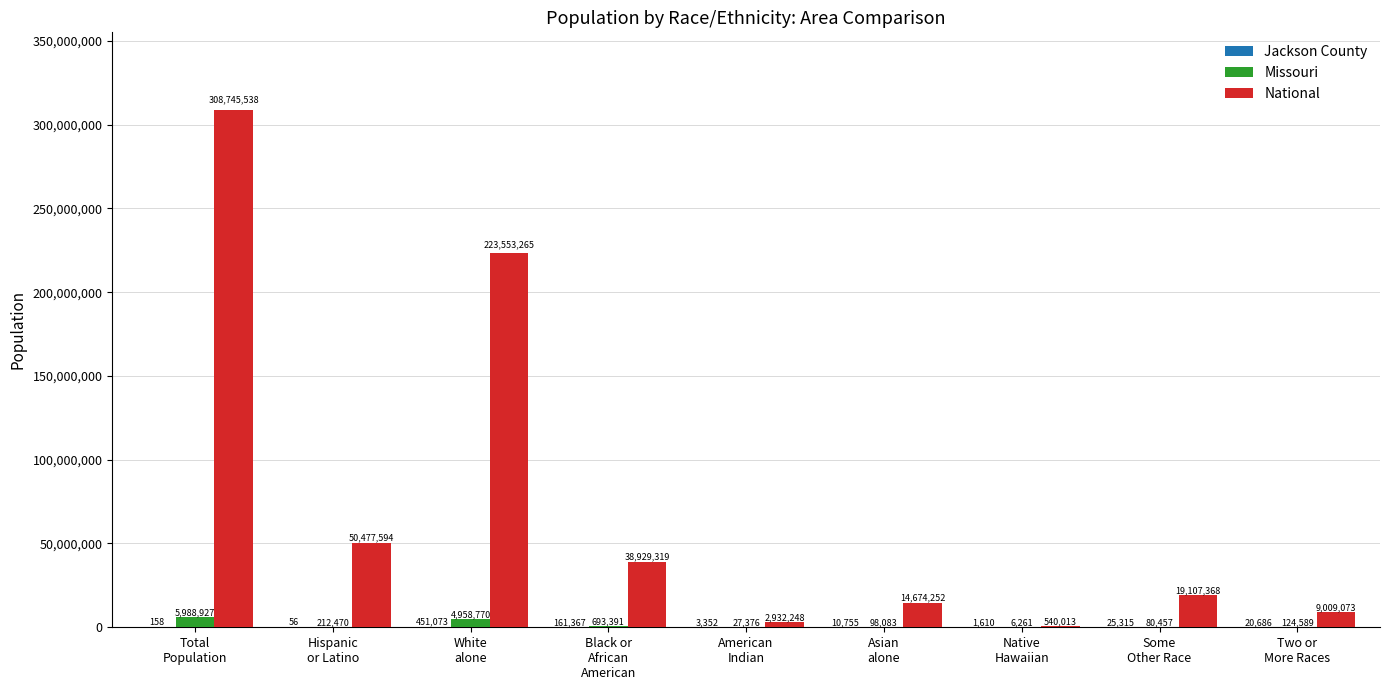

Which series has the largest total across all categories?

National